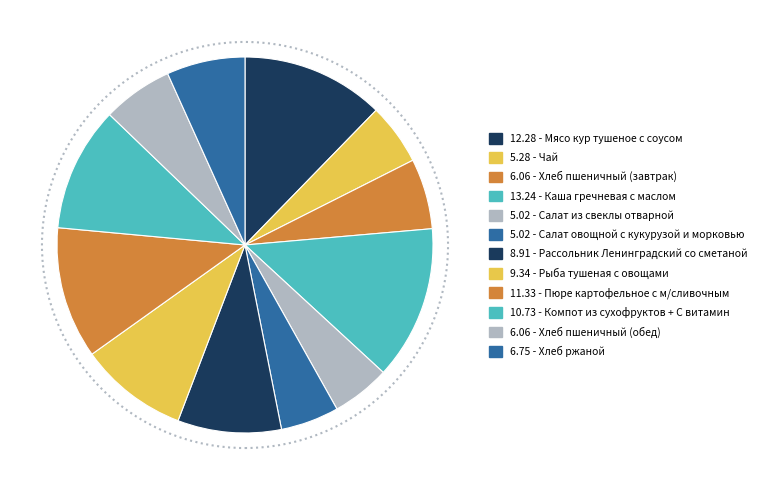

To the nearest percent, what is the average slice percentage?

8%